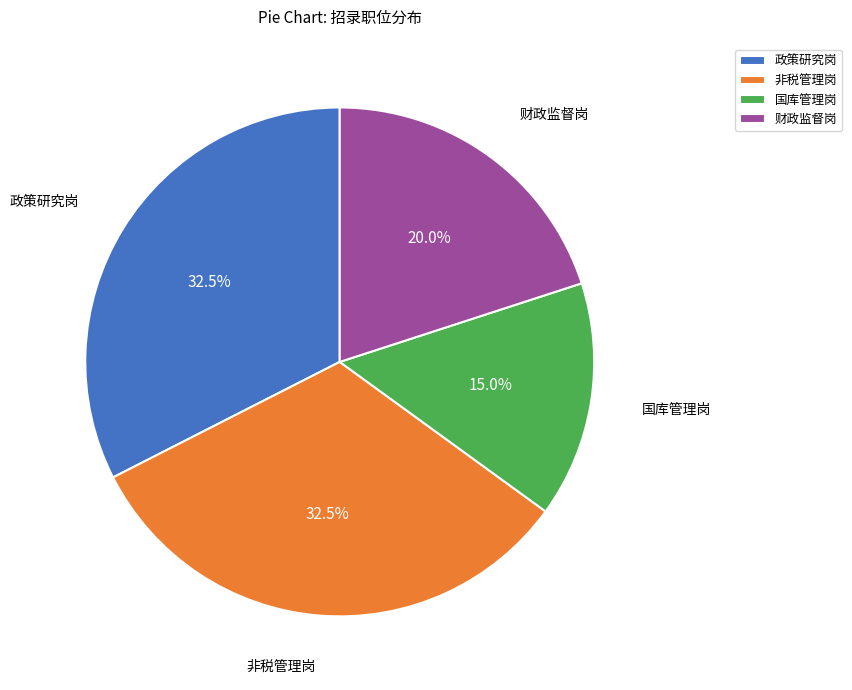

Approximately how many times larger is the value at 非税管理岗 compared to 国库管理岗?

2.2